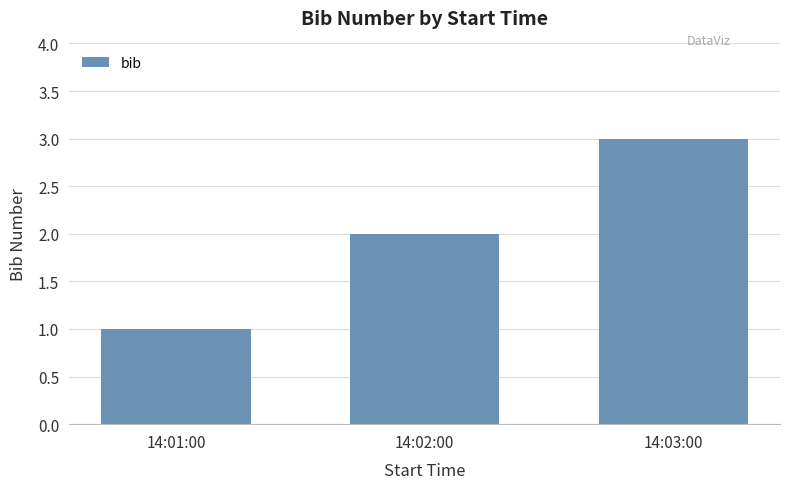

True or false: the data shows 3 at 14:02:00.

False